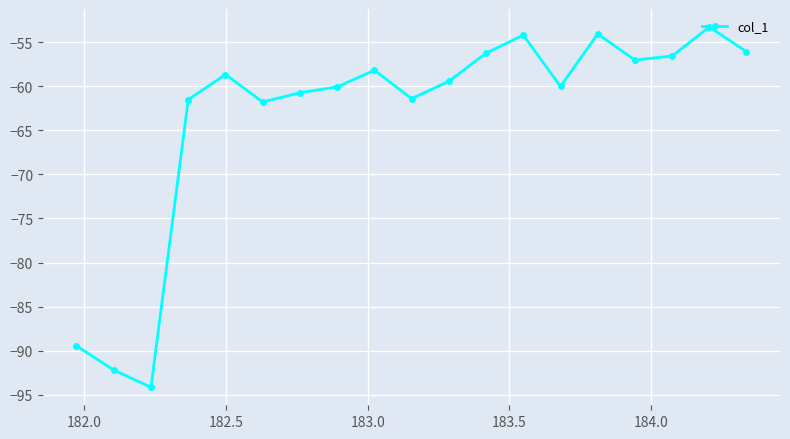

What is the difference between the second highest and second lowest values?

38.1